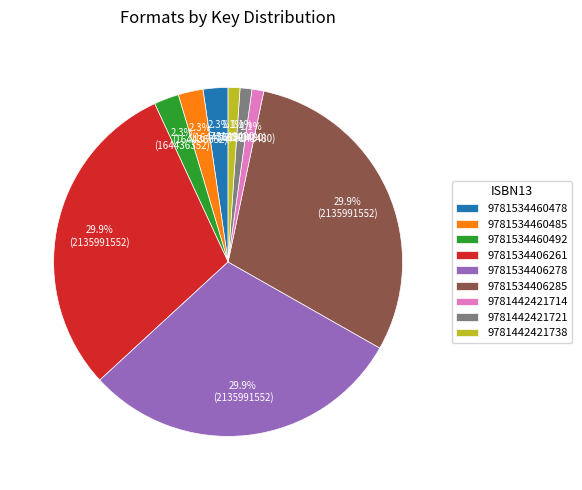

Is the sum of 9781442421738 and 9781534460478 greater than half?

No